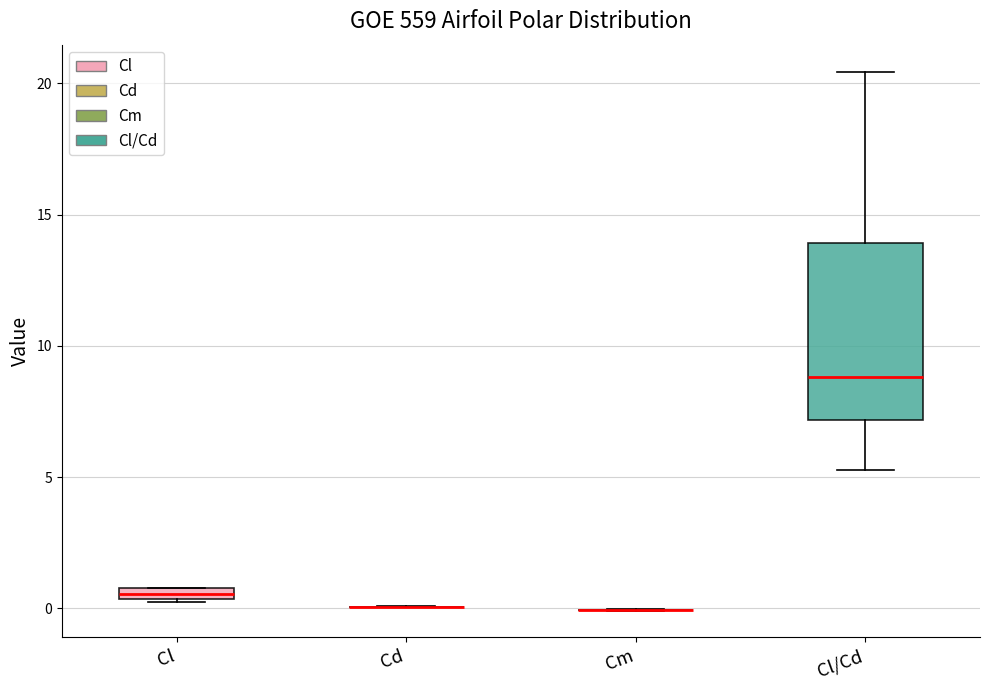

Where is the lower edge of the box for Cl on the y-axis? The values are not printed on the chart, so give them approximately, as read against the axis.

0.5